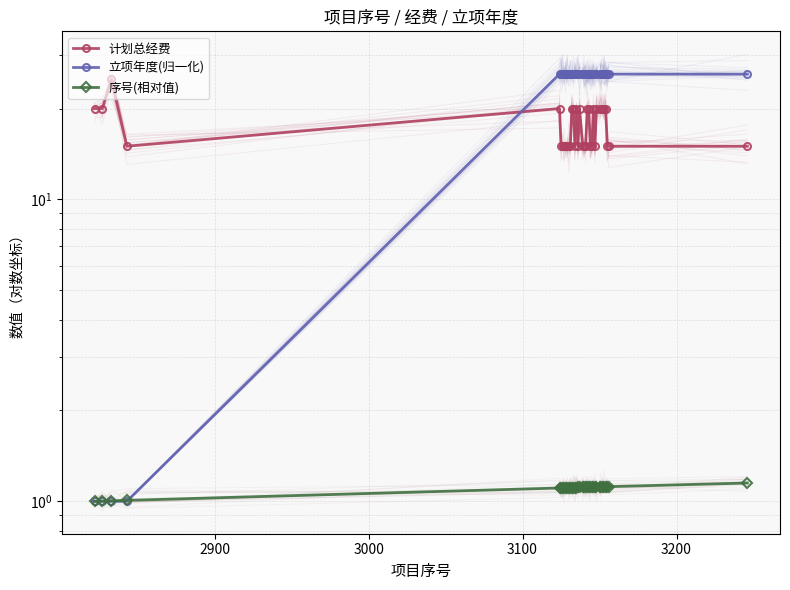

How many lines are shown in the chart?

3